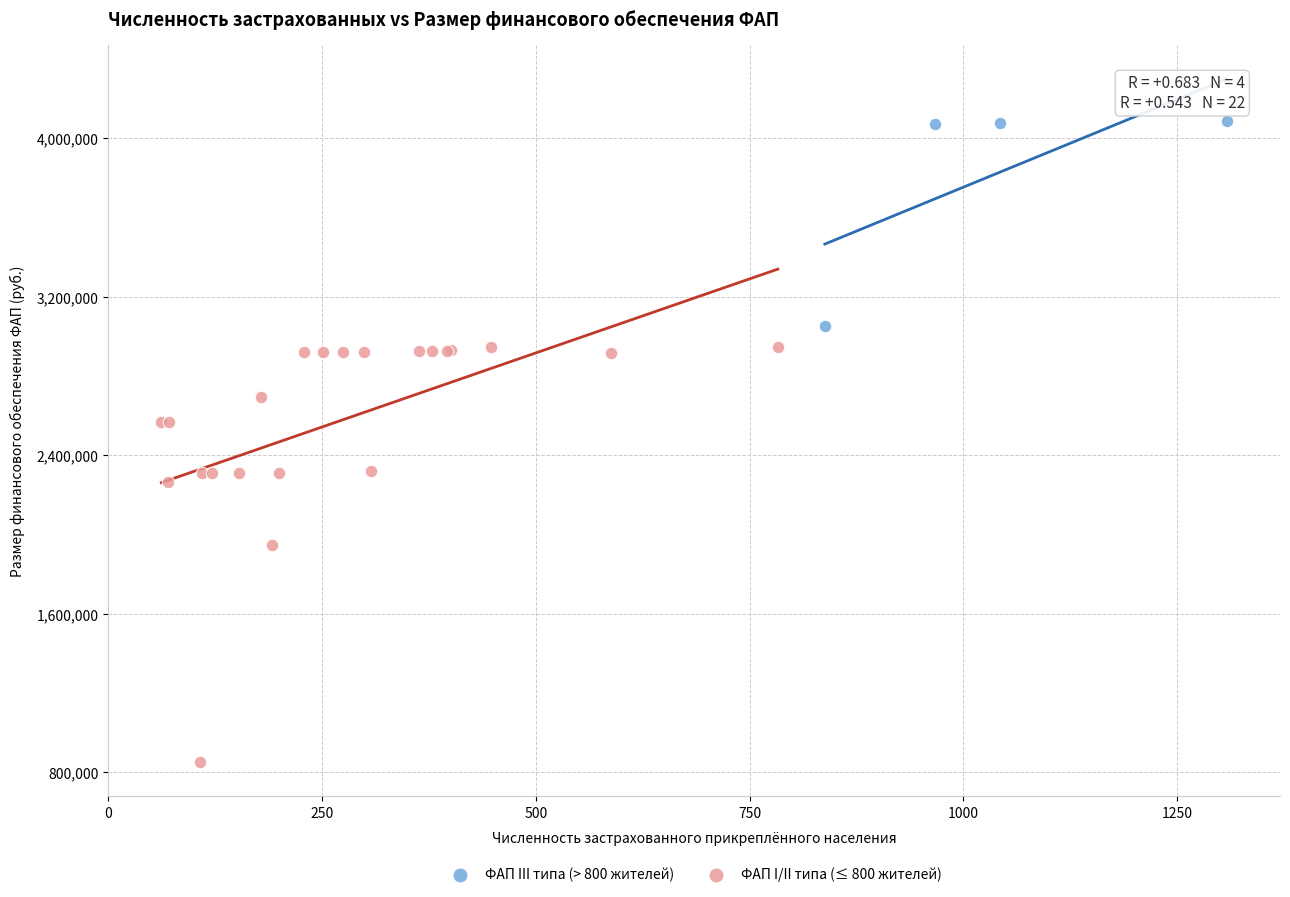

Which series reaches the maximum Y coordinate?

ФАП III типа (> 800 жителей)